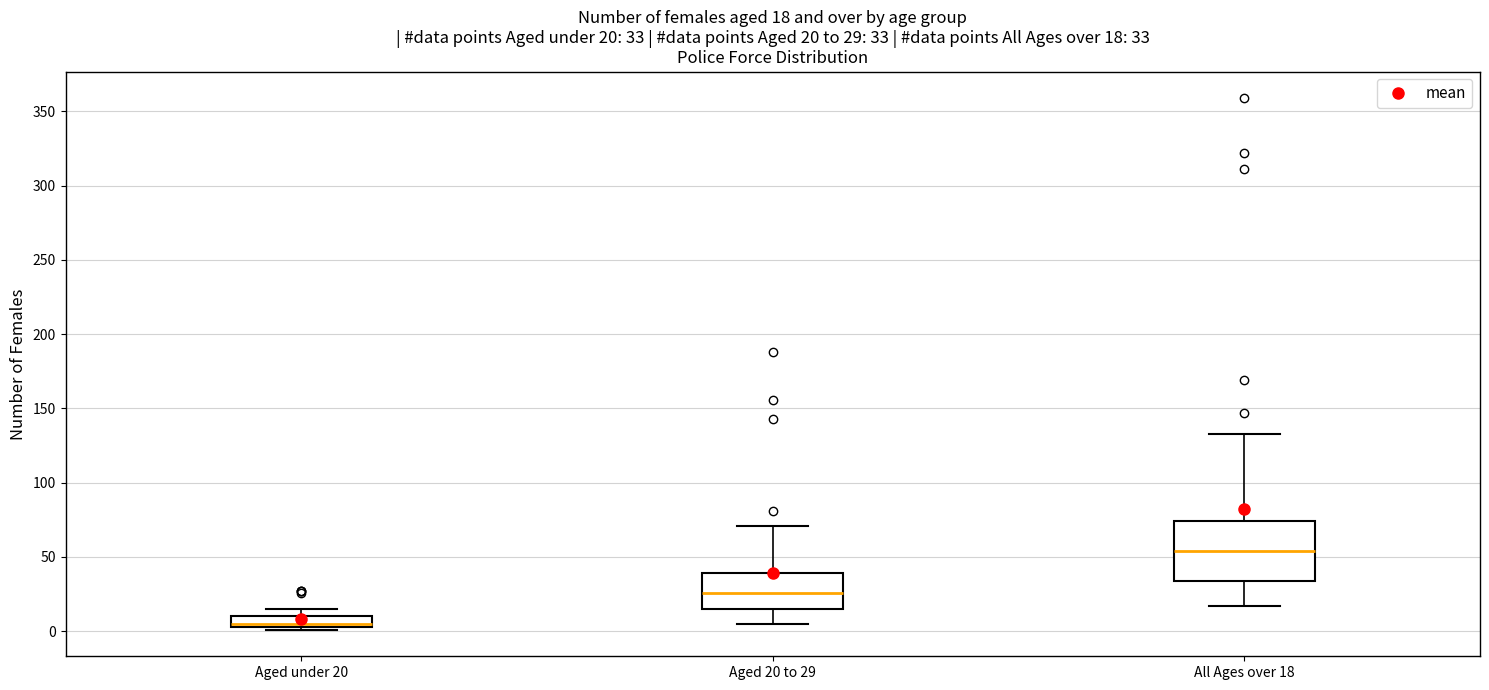

Which box's median line is the lowest?

Aged under 20